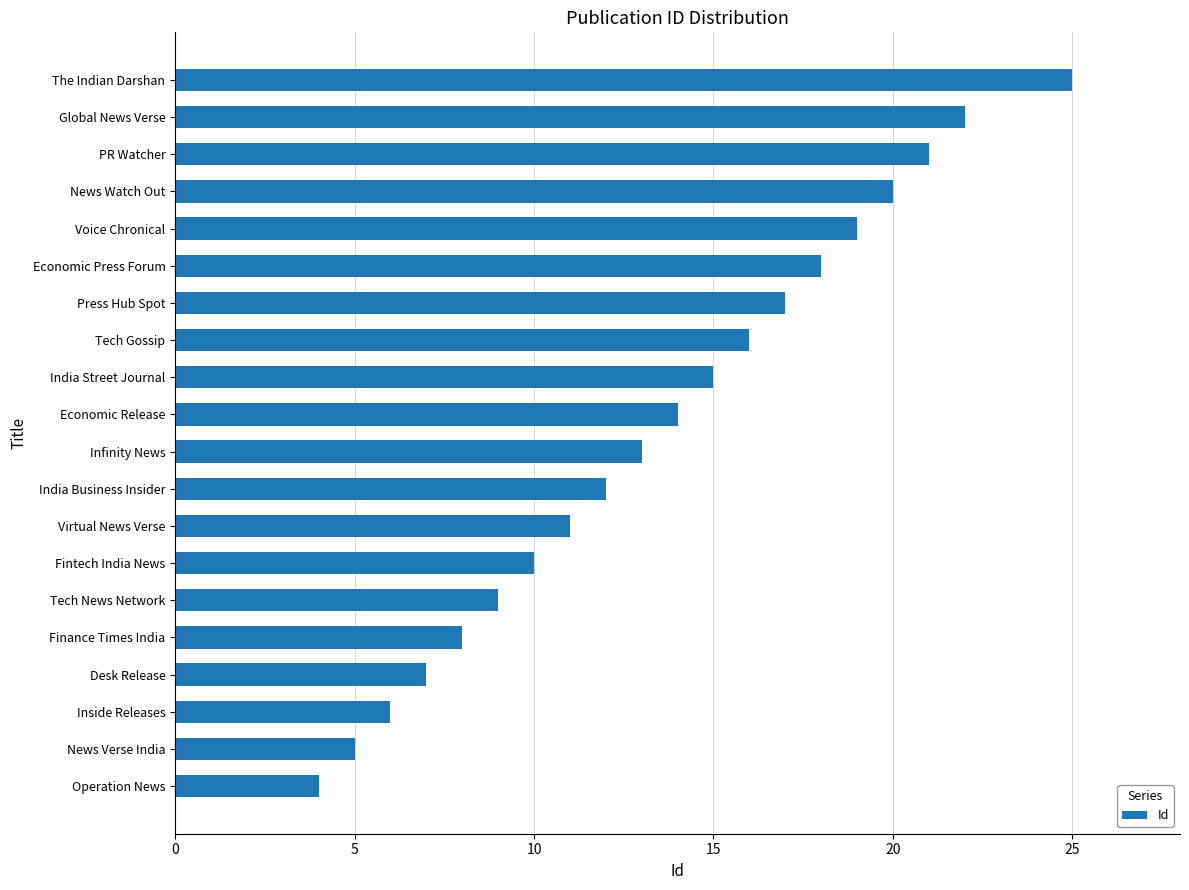

The chart shows a value of 23 at Press Hub Spot. True or false?

False